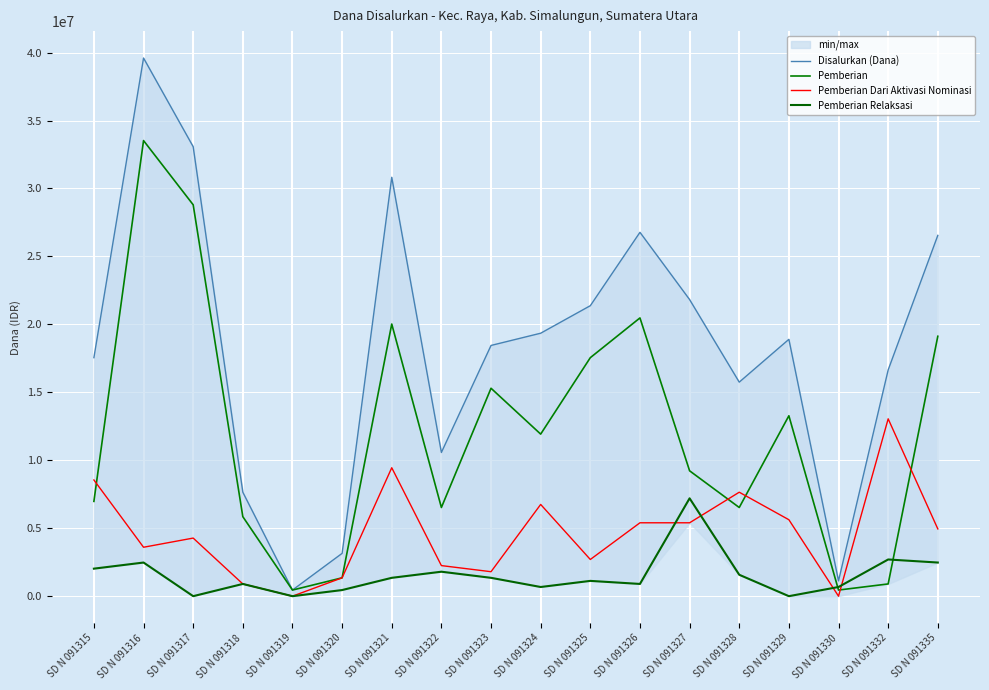

How many data points in Pemberian are less than 11925000?

9